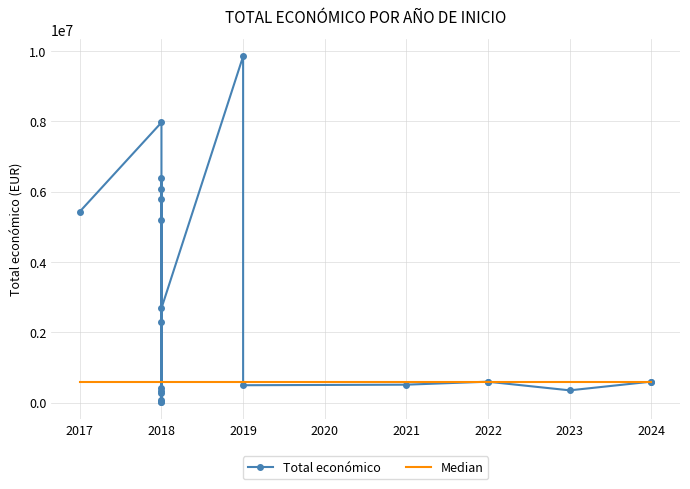

What is the value of the Median point at the 10th from the left?

599232